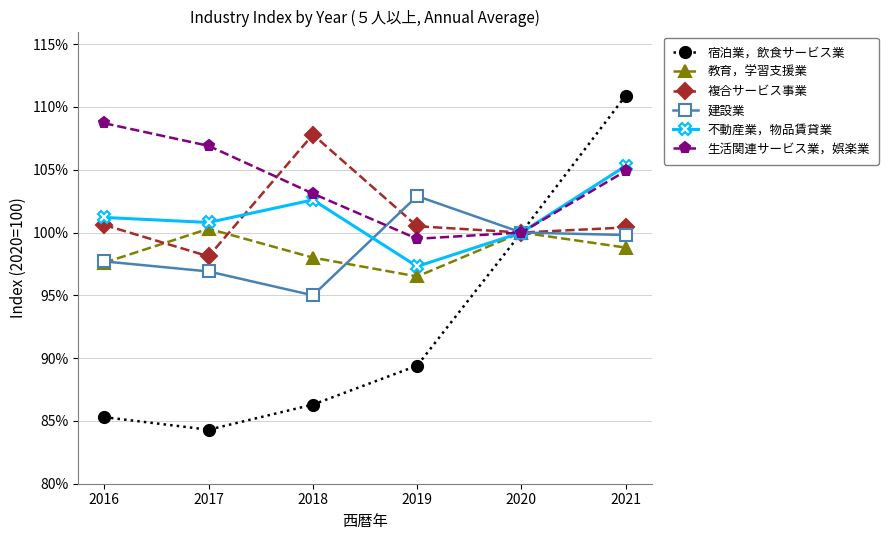

What is the lowest value of the 複合サービス事業 series?

98.1